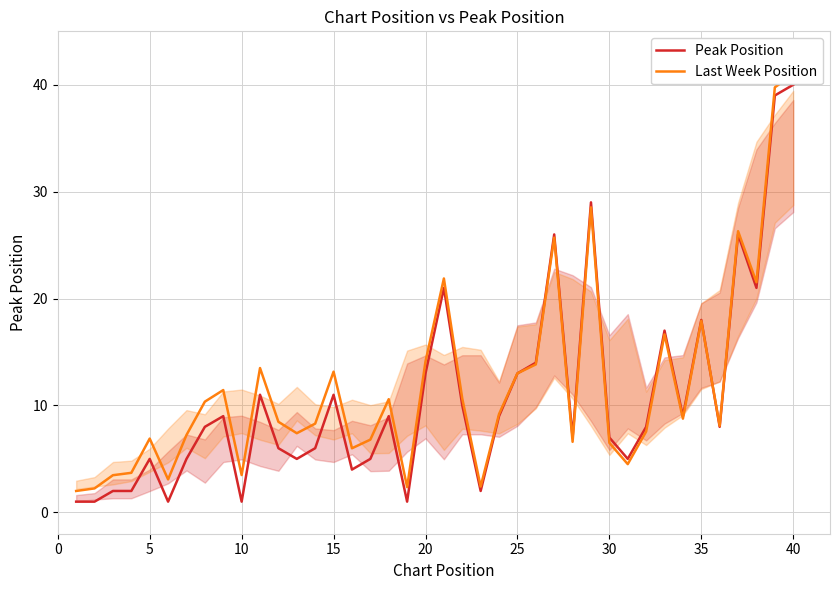

Which category has the highest value in the Peak Position series?

40